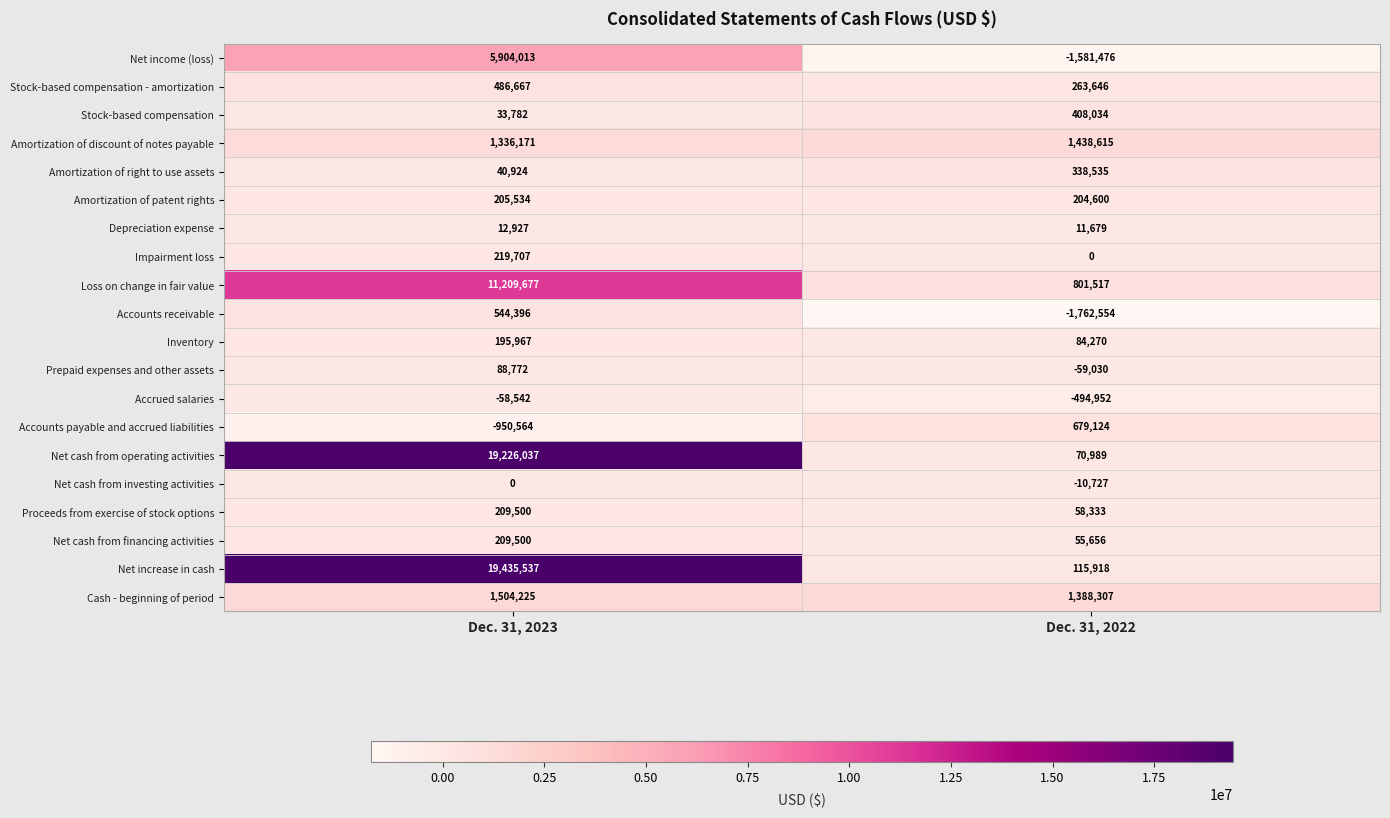

What is the minimum value shown in the chart?

-1762554